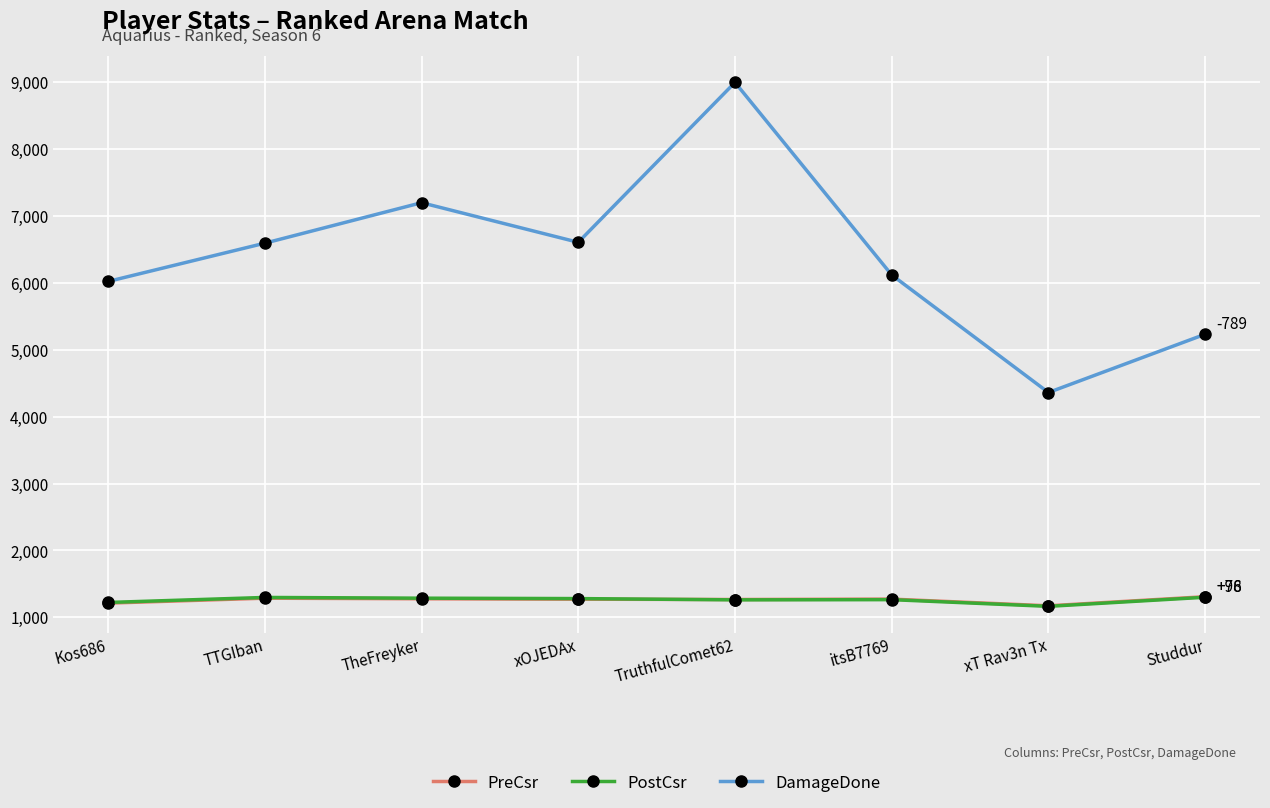

Which series has the largest total across all categories?

DamageDone